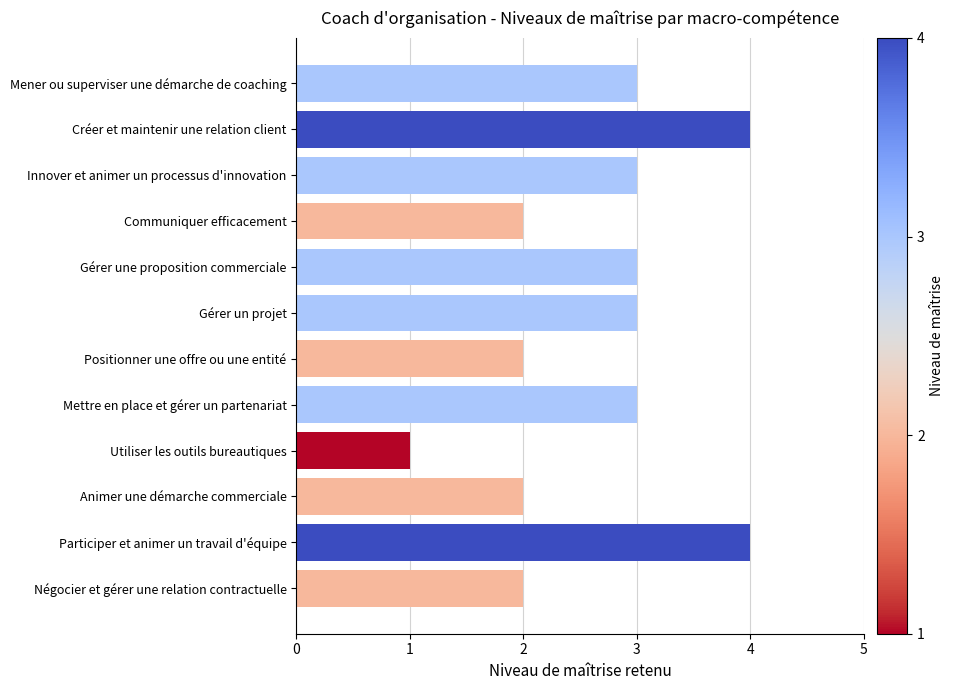

What is the sum of all values?

32